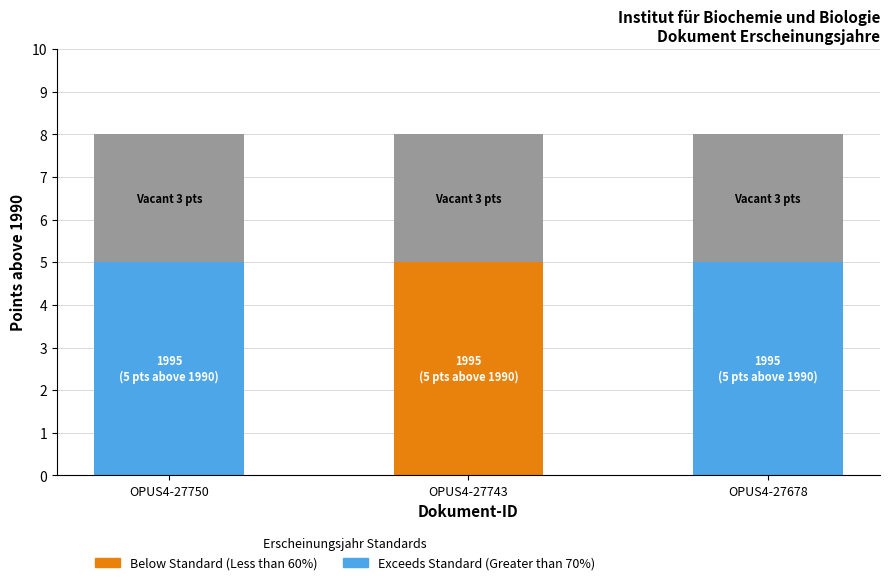

What is the total value across all series at OPUS4-27750?

8